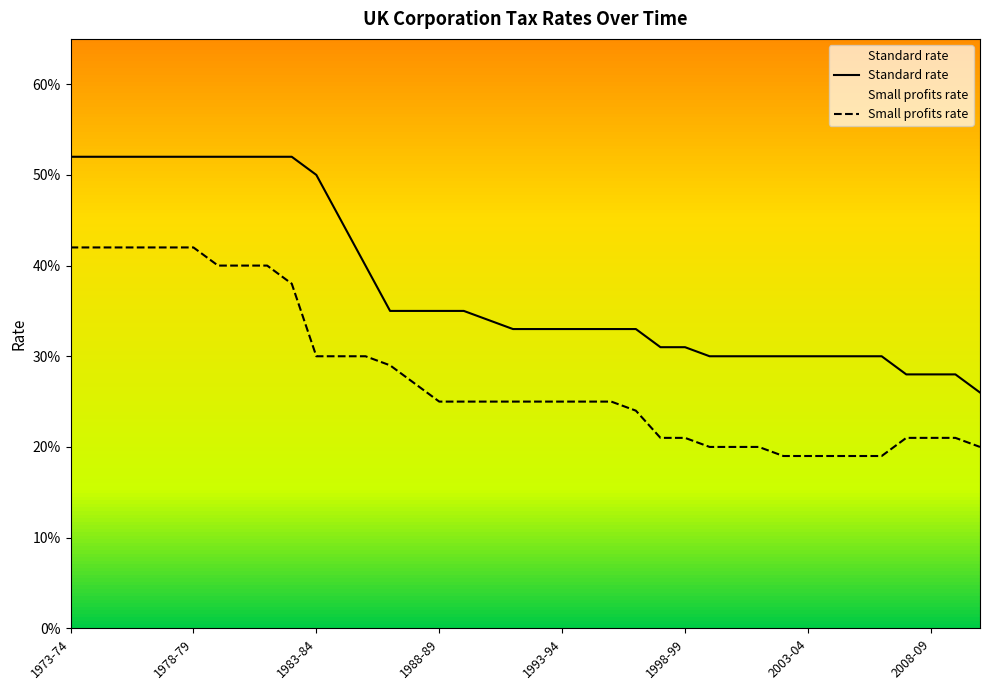

Is the value of Small profits rate at 28 greater than the value of Standard rate at 37?

No